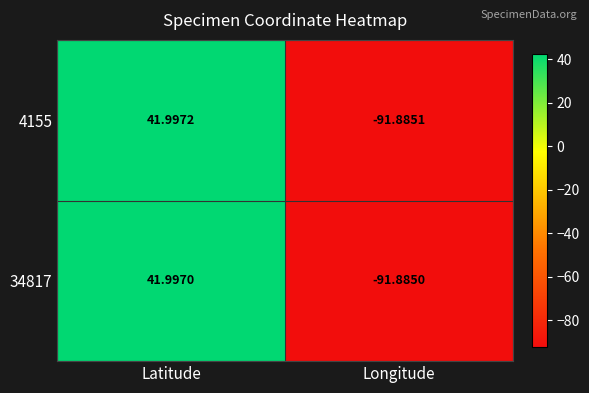

Which category has the lowest value in the 4155 series?

Longitude